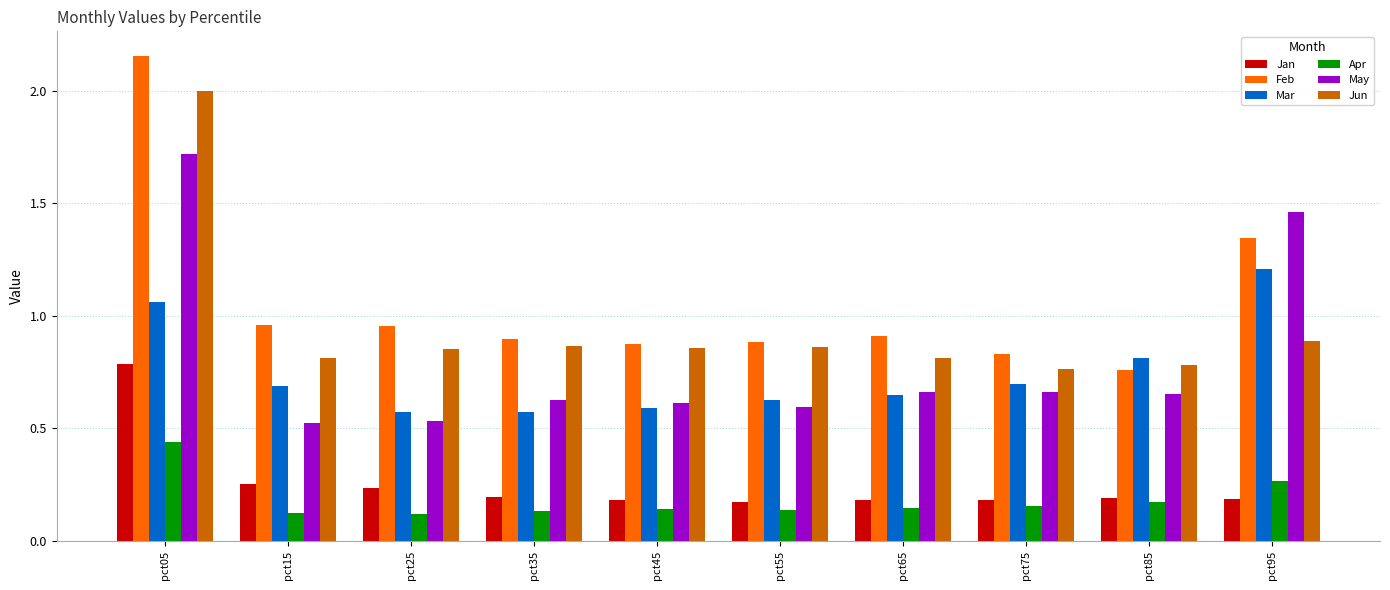

Rank the series at pct75 from lowest to highest value.

Apr, Jan, May, Mar, Jun, Feb